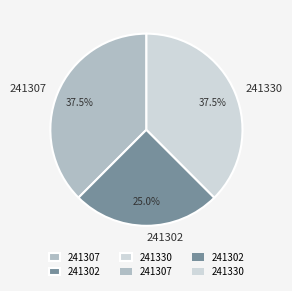

Count the number of slices in the pie.

3